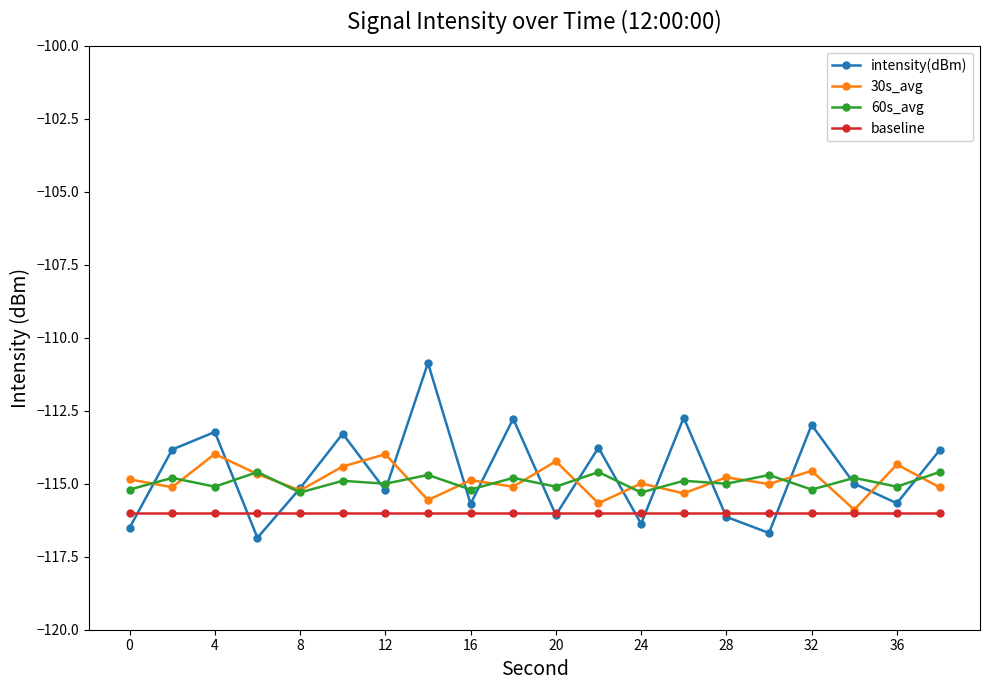

What is the minimum value shown in the chart?

-116.9